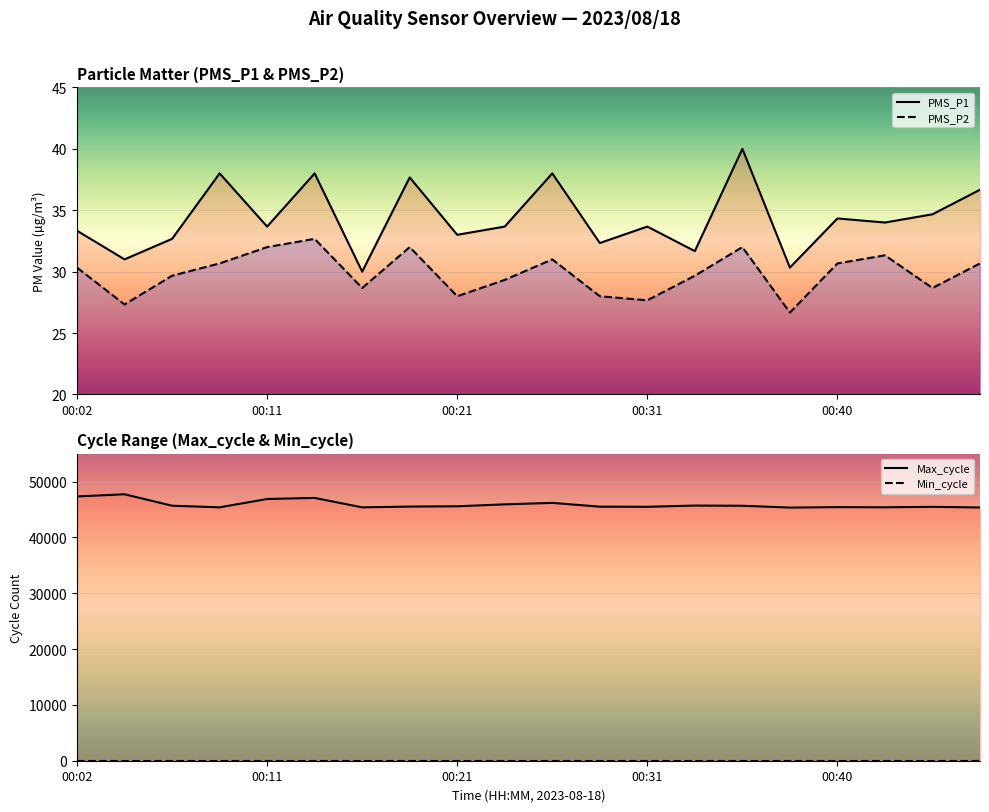

What is the difference between the PMS_P2 values at 00:06 and 00:26?

1.3